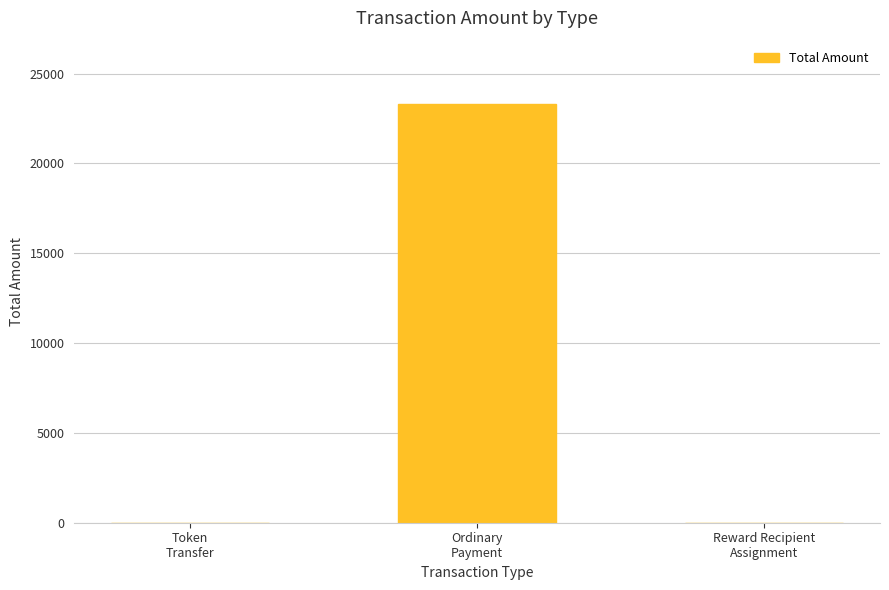

Reading left to right, extract all data points from this chart.

Token
Transfer=0.0	Ordinary
Payment=23333.6	Reward Recipient
Assignment=0.0